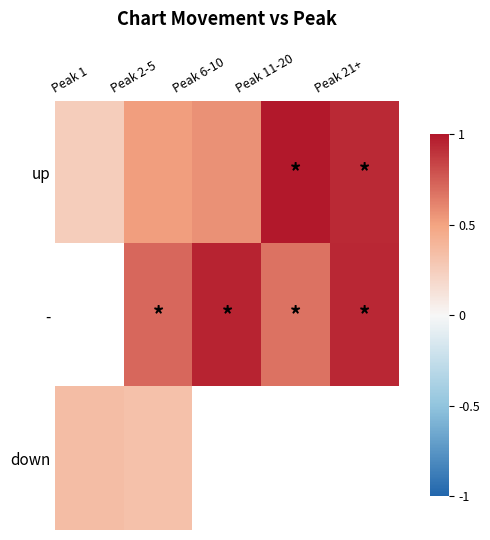

Which series has the largest total across all categories?

up